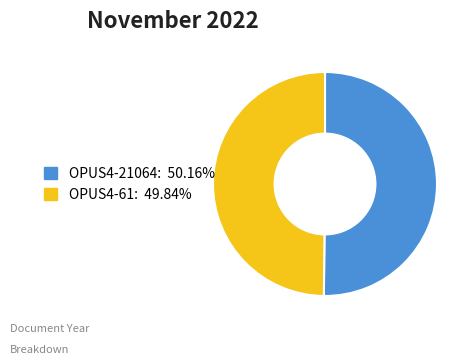

Is the sum of OPUS4-21064 and OPUS4-61 greater than half?

Yes